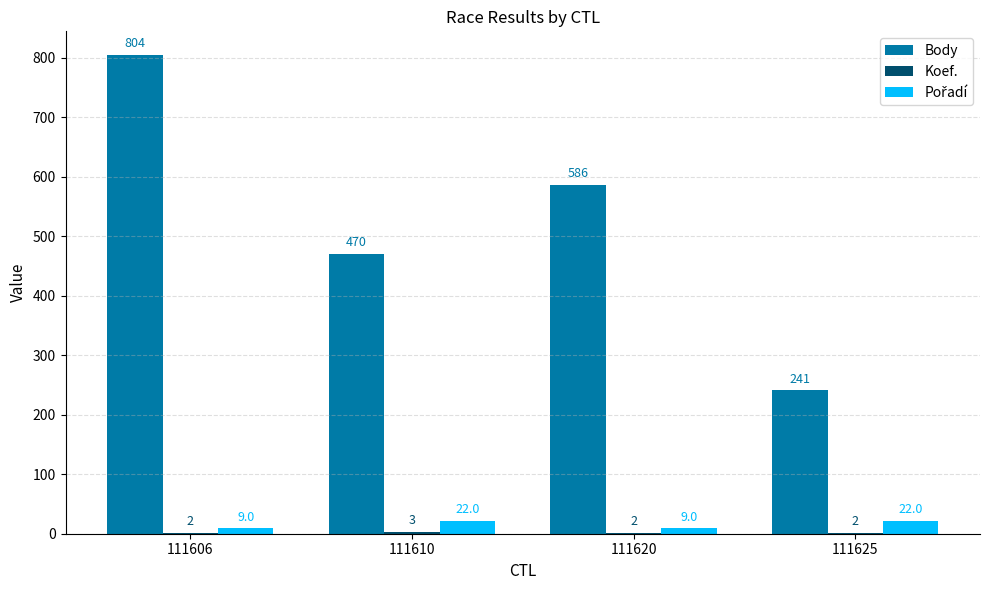

At which label is Body closest to 522?

111610